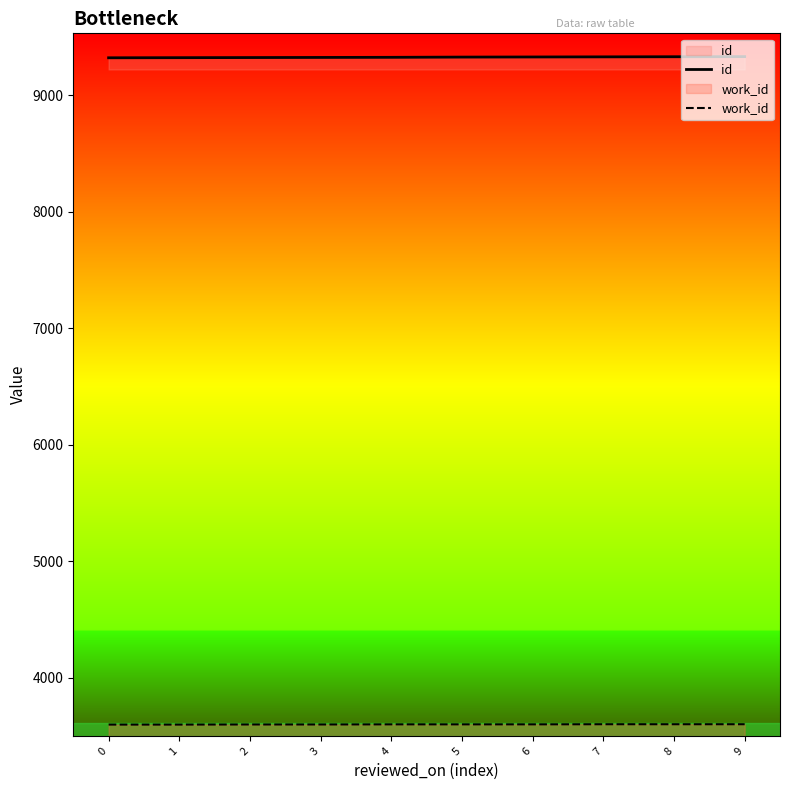

At how many categories does at least one series exceed 8692?

10